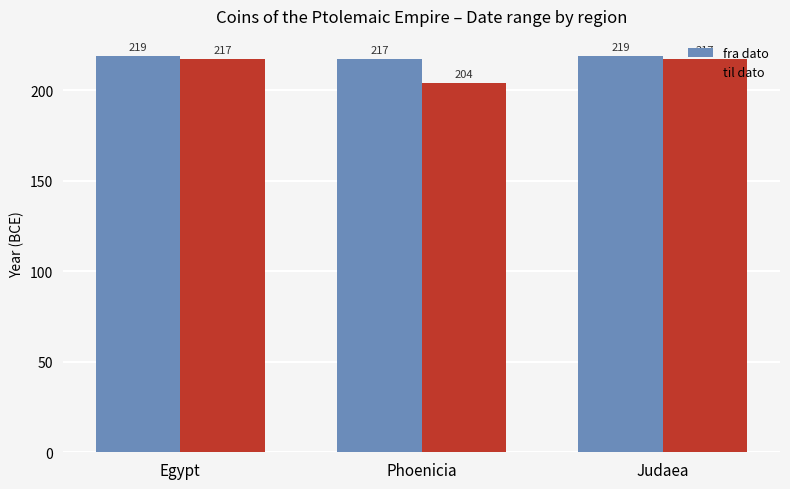

How many values in the til dato series are below 217?

1